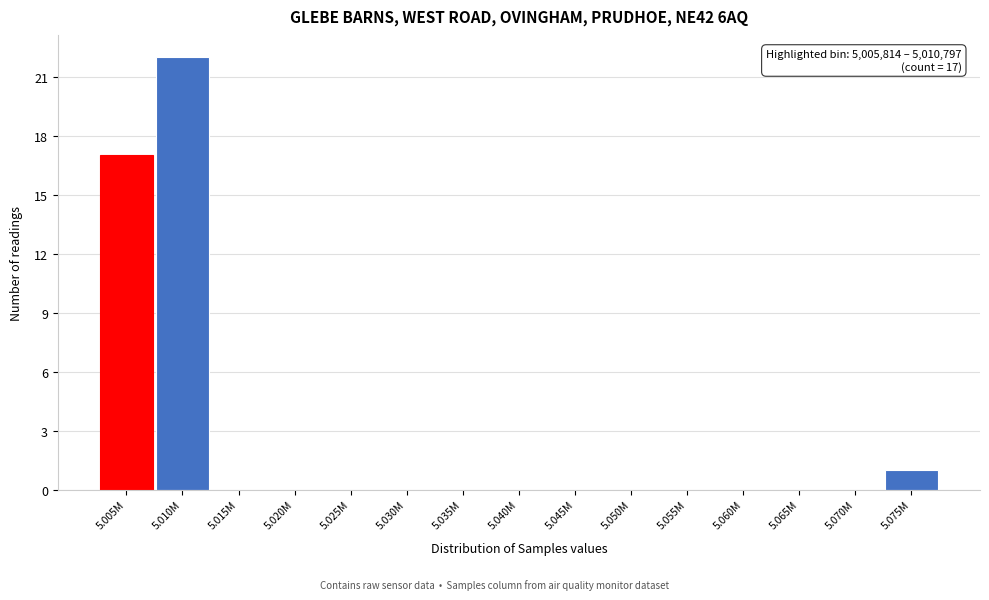

Reading left to right, transcribe all the data shown in this chart.

5.005M=17	5.010M=22	5.015M=0	5.020M=0	5.025M=0	5.030M=0	5.035M=0	5.040M=0	5.045M=0	5.050M=0	5.055M=0	5.060M=0	5.065M=0	5.070M=0	5.075M=1